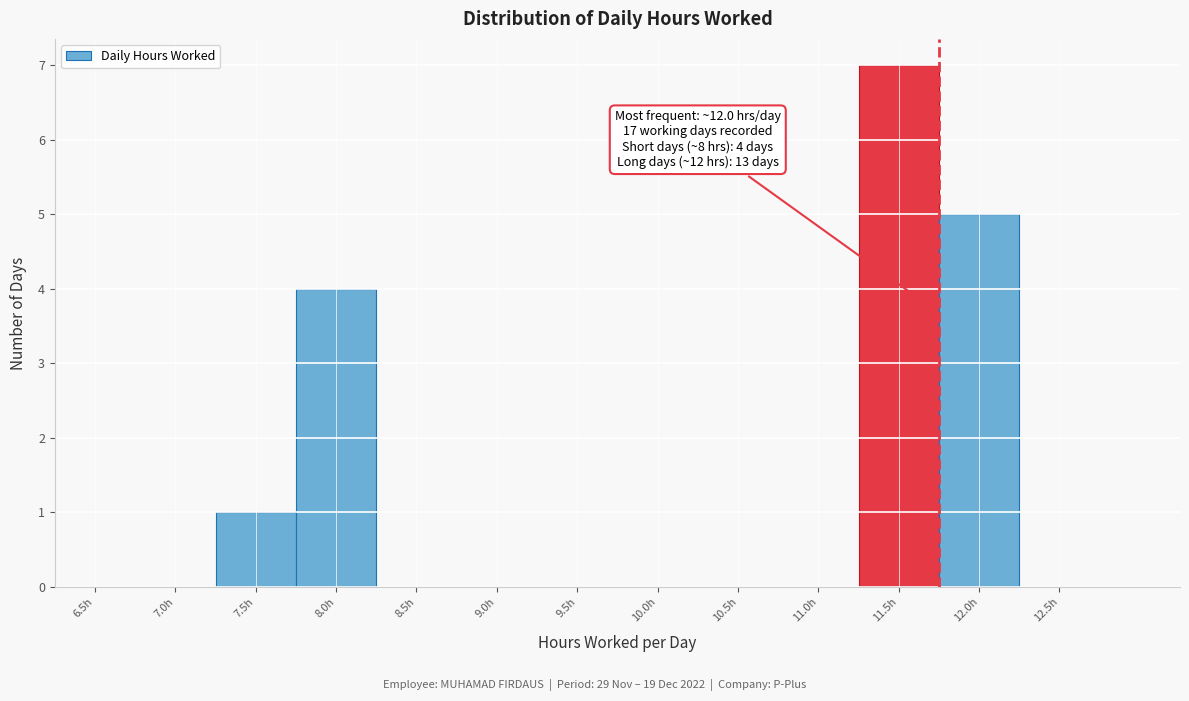

Reading left to right, what are all the values shown in this chart?

6.5h=0	7.0h=0	7.5h=1	8.0h=4	8.5h=0	9.0h=0	9.5h=0	10.0h=0	10.5h=0	11.0h=0	11.5h=7	12.0h=5	12.5h=0